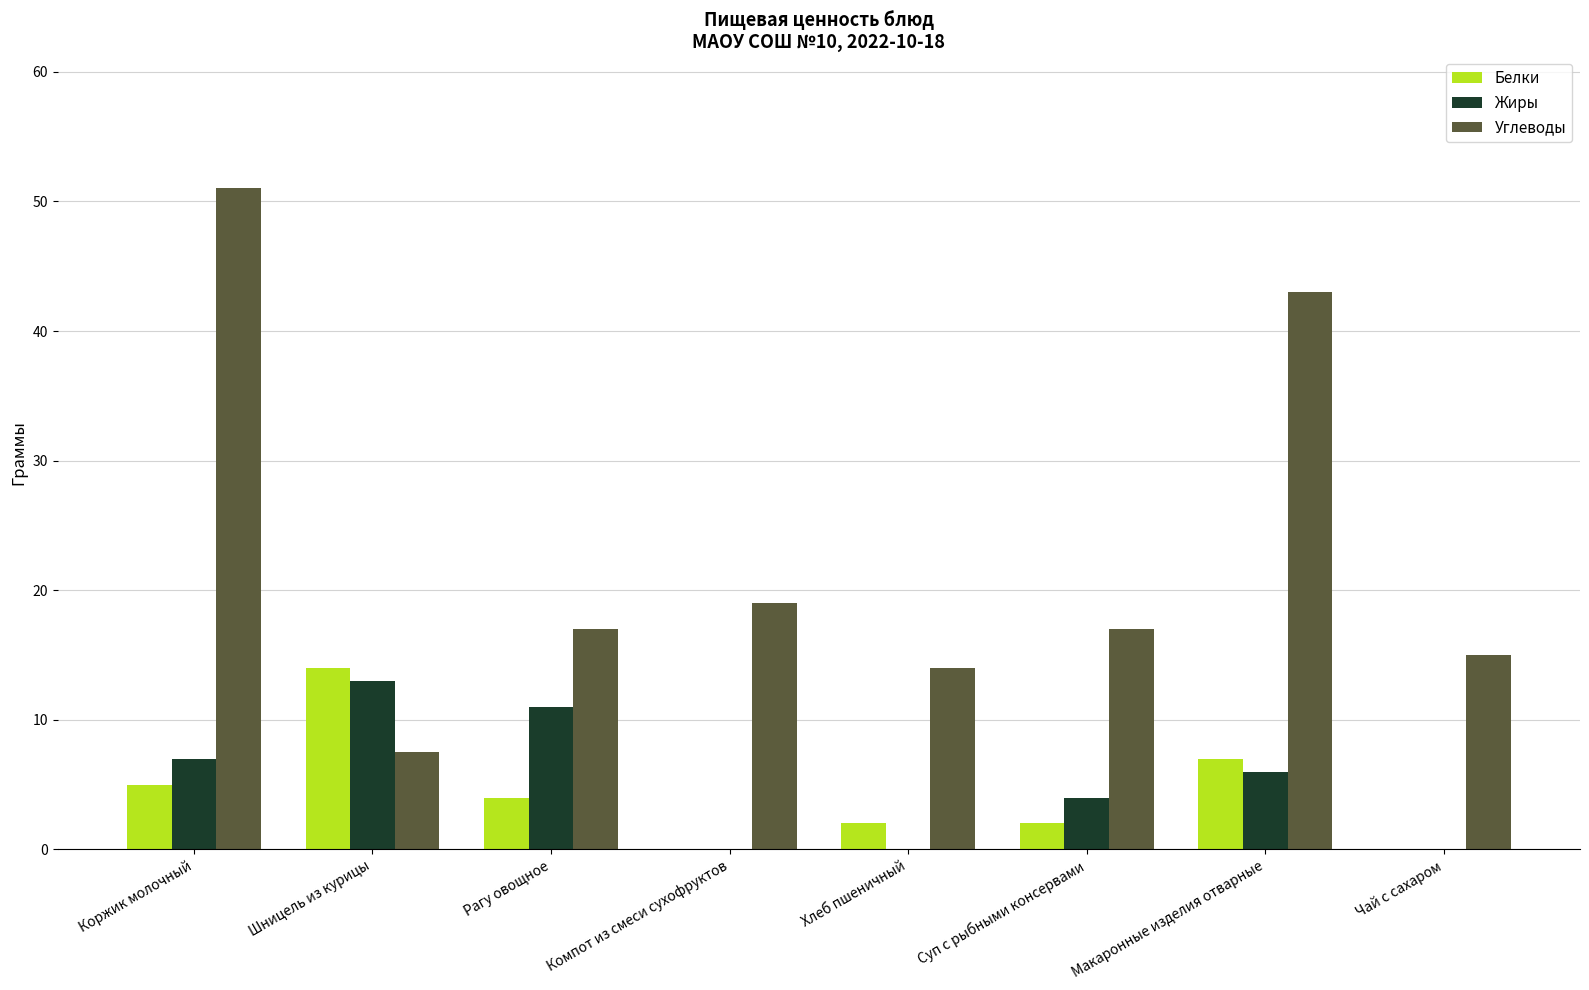

The value of Жиры at Коржик молочный is 7.0. True or false?

True